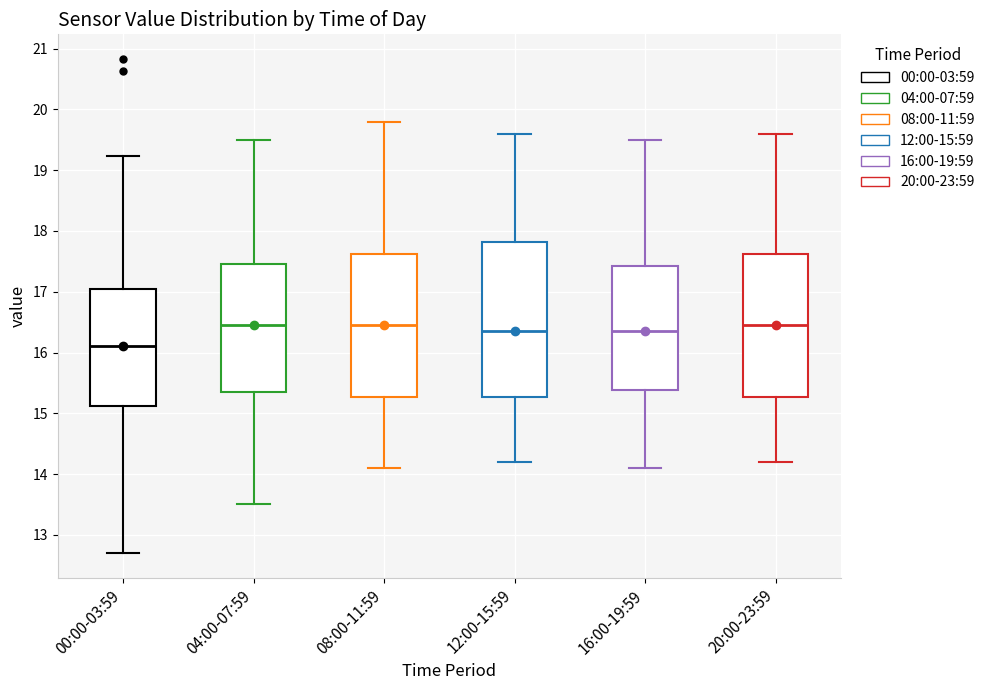

Which box is the tallest, from its lower edge to its upper edge?

12:00-15:59